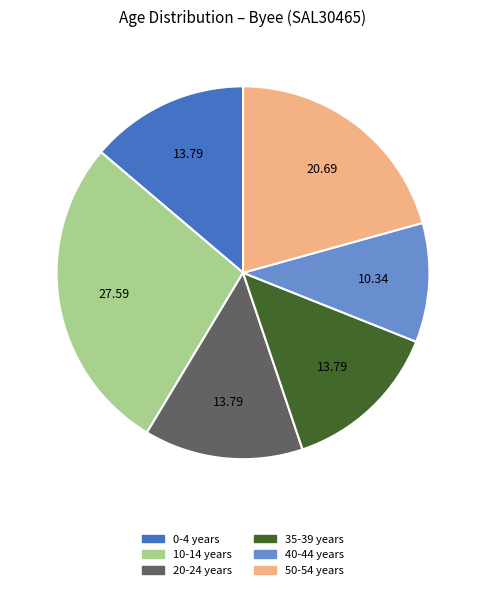

Is there any slice that represents more than half of the pie?

No